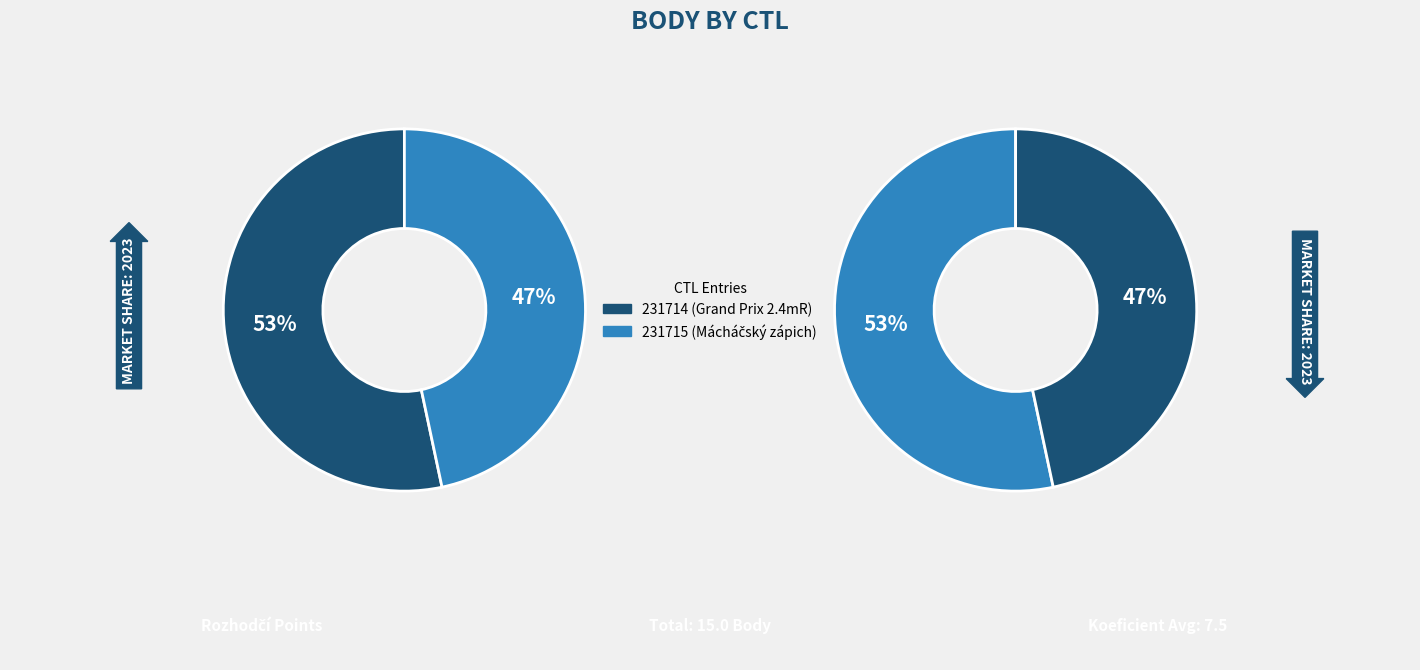

What percentage is the 231715 slice, to the nearest percent?

47%